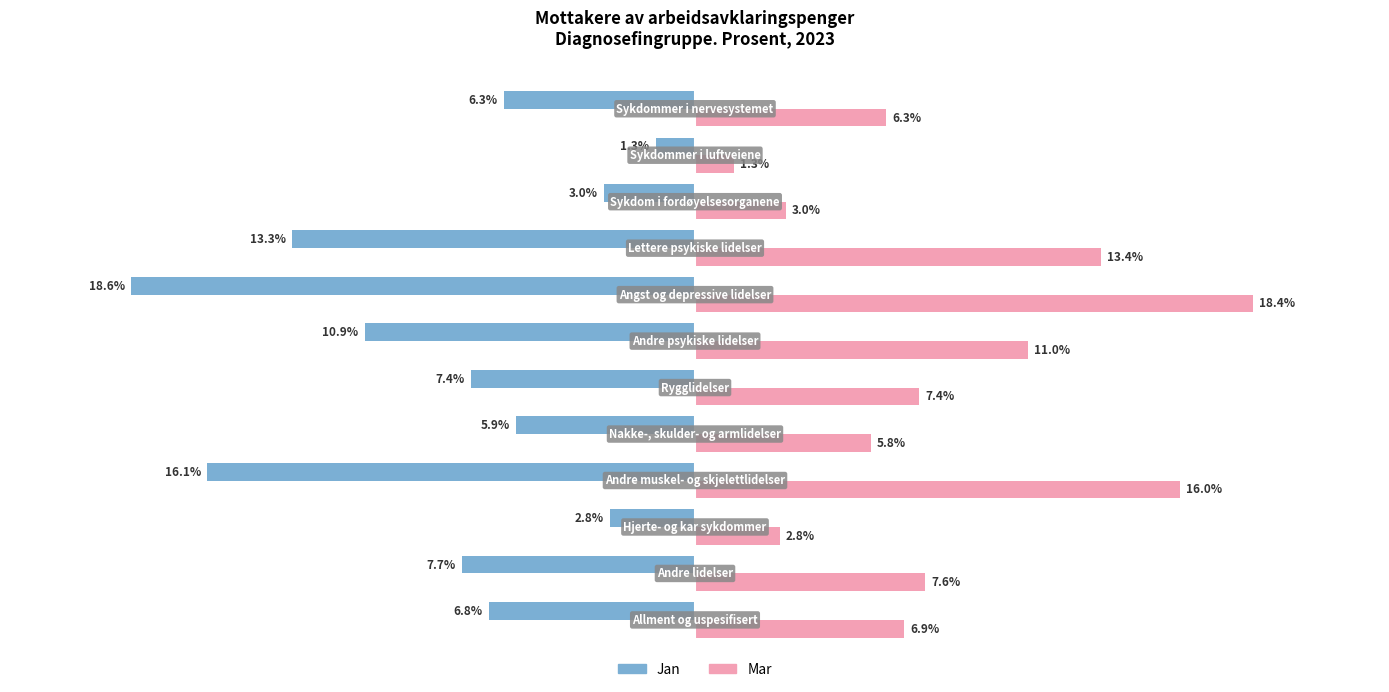

Which series has the largest total across all categories?

Mar